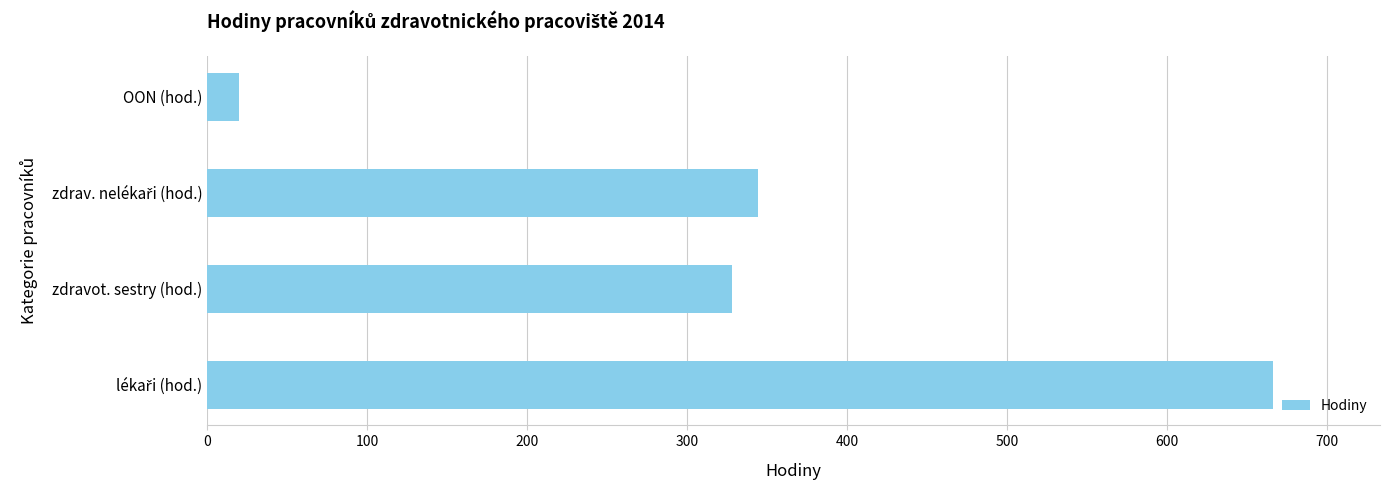

Which label corresponds to the smallest value in the chart?

OON (hod.)